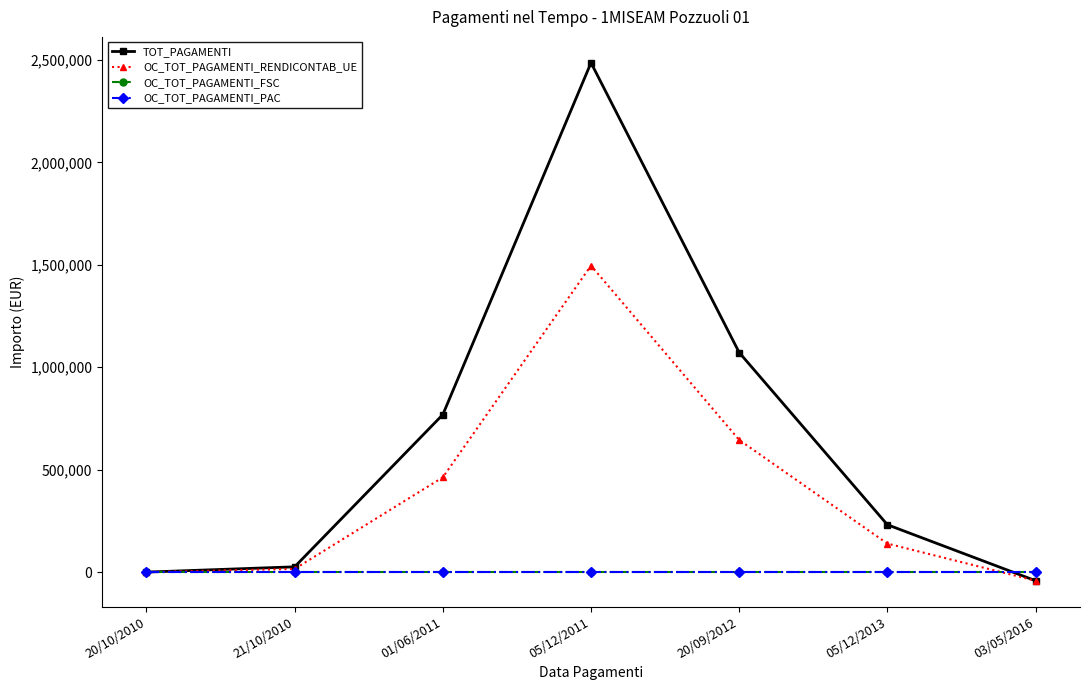

Does the chart have visible grid lines?

No